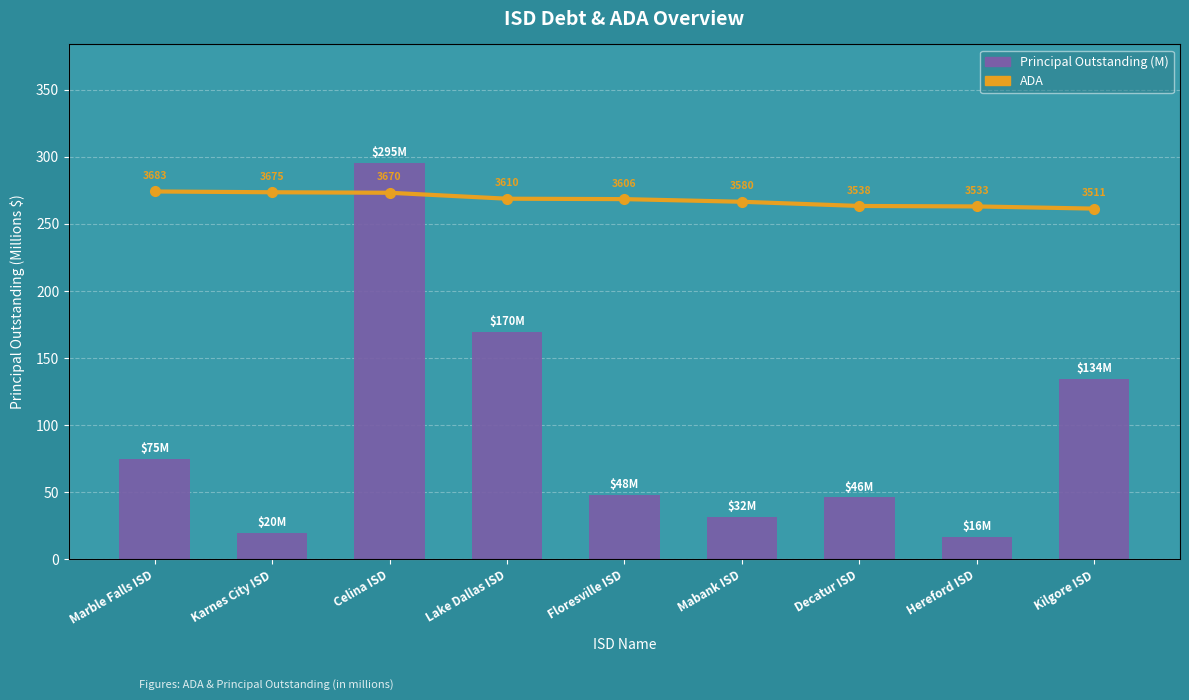

Reading left to right, transcribe all the data shown in this chart.

Principal Outstanding (M): Marble Falls ISD=74.8	Karnes City ISD=20.0	Celina ISD=295.2	Lake Dallas ISD=169.7	Floresville ISD=48.3	Mabank ISD=31.8	Decatur ISD=46.1	Hereford ISD=16.5	Kilgore ISD=134.5
ADA (scaled): Marble Falls ISD=280.4	Karnes City ISD=279.9	Celina ISD=279.5	Lake Dallas ISD=274.9	Floresville ISD=274.6	Mabank ISD=272.6	Decatur ISD=269.4	Hereford ISD=269.1	Kilgore ISD=267.4